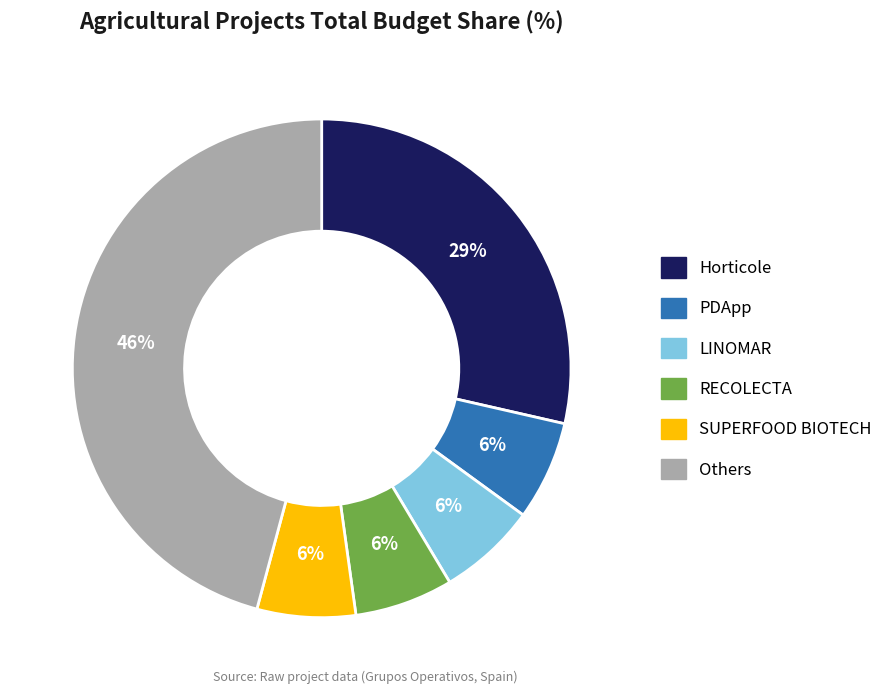

Is there a majority slice in this chart?

No